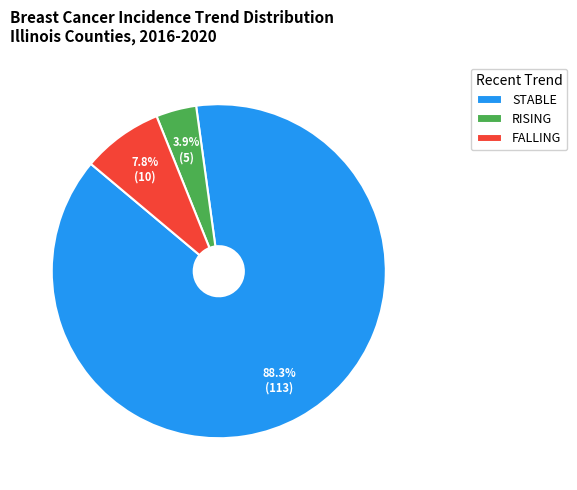

Is there any slice that represents more than half of the pie?

Yes